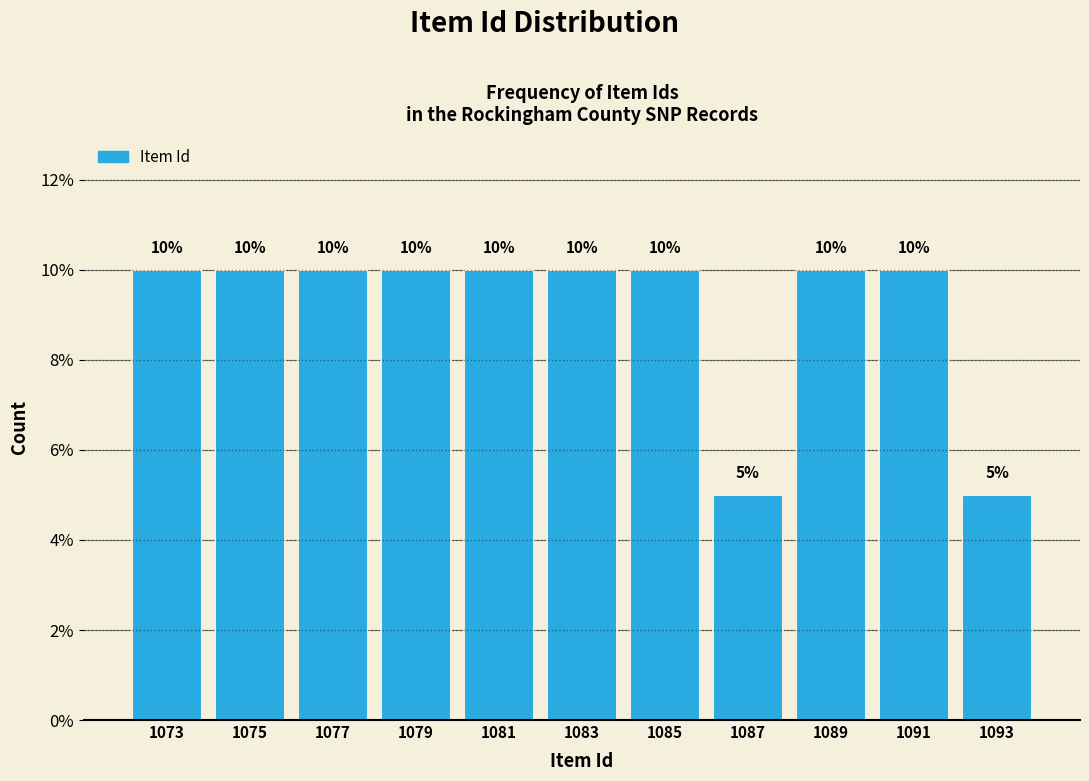

What is the height of the bar covering 1076 to 1078 on the x-axis?

10